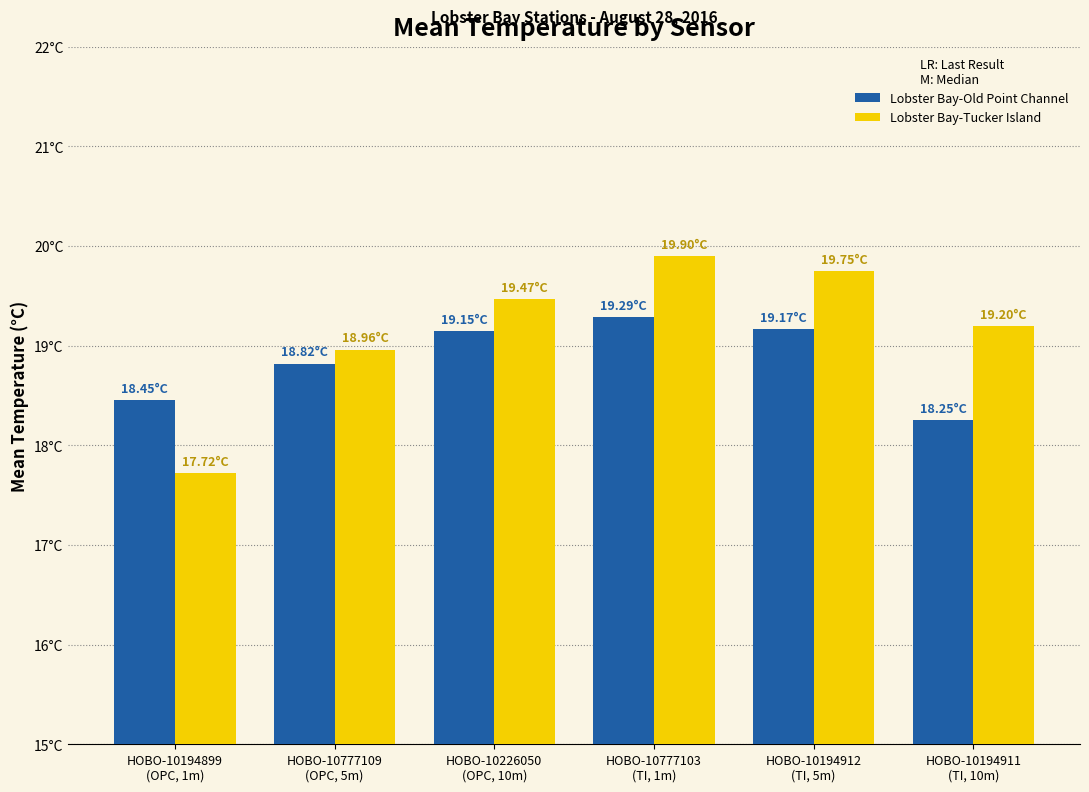

Where is Lobster Bay-Tucker Island nearest to the value 18?

HOBO-10194899
(OPC, 1m)